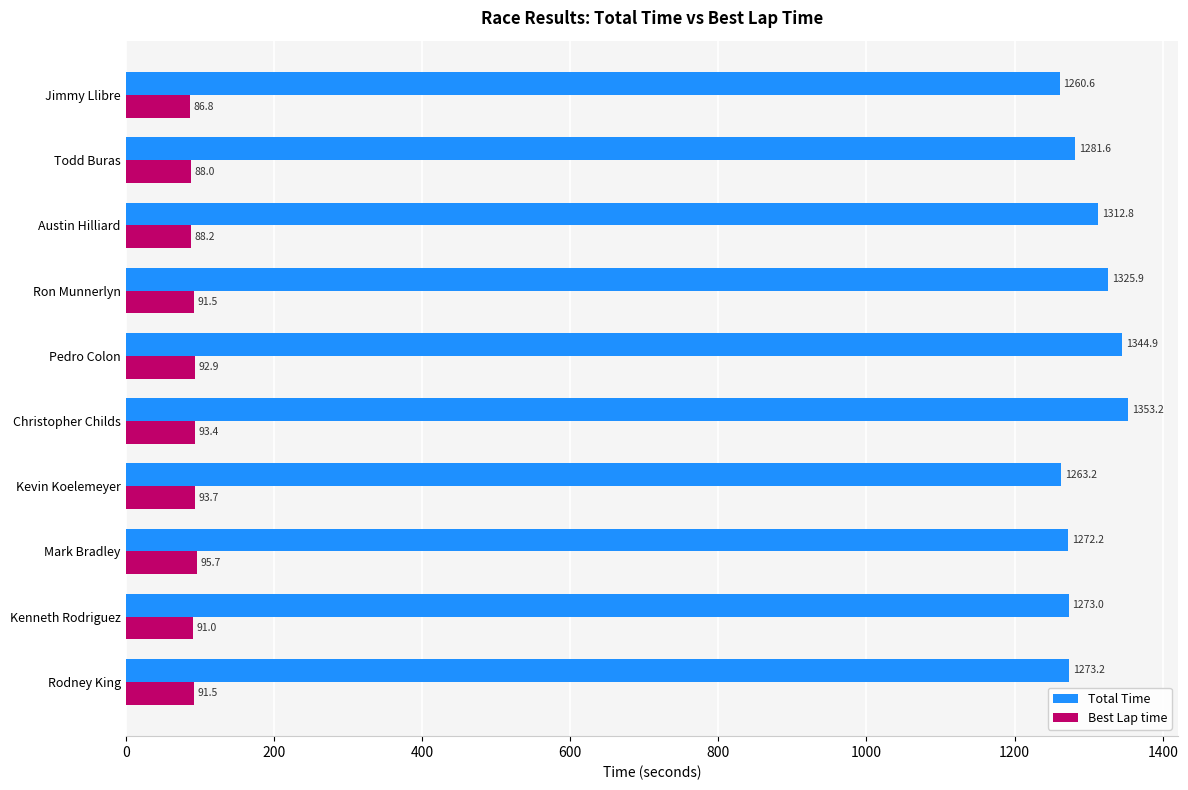

How many data points does each series have?

10